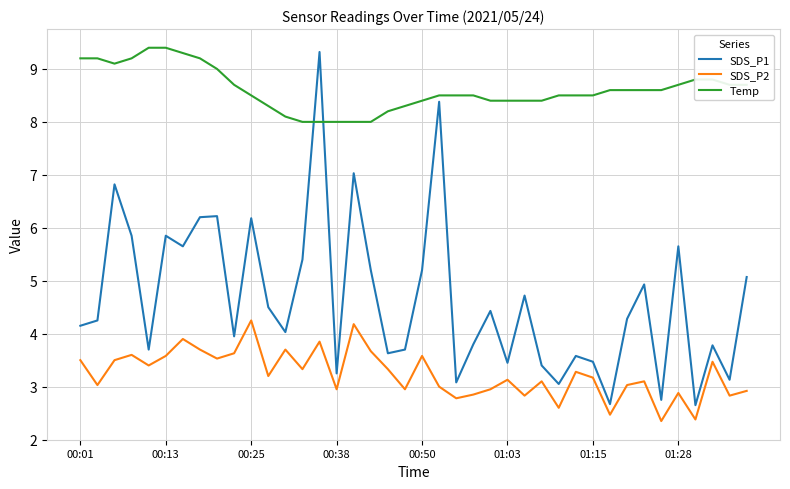

How many categories are shown in the chart?

40